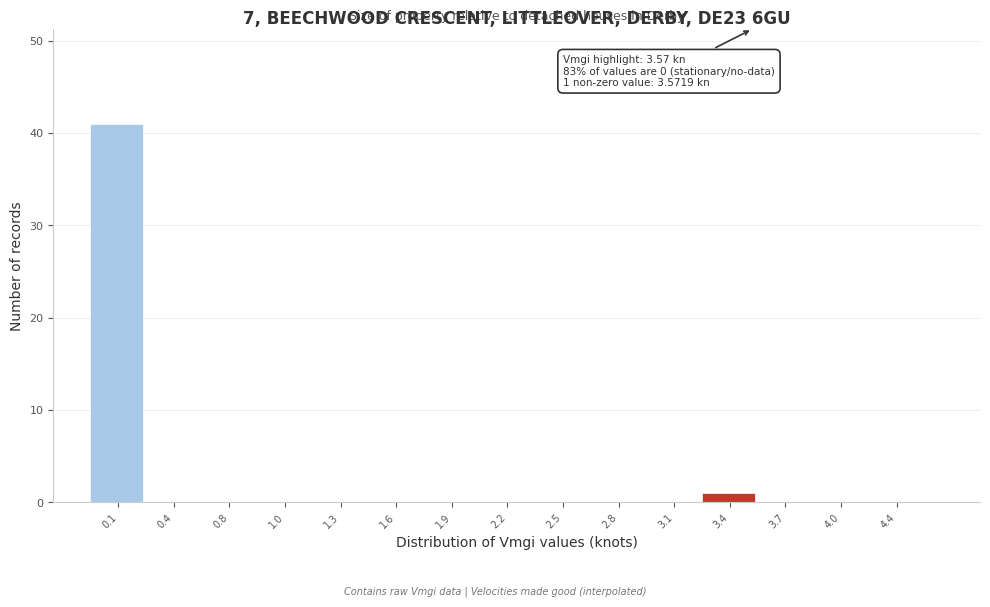

Which range on the x-axis has the tallest bar?

0.0 to 0.3